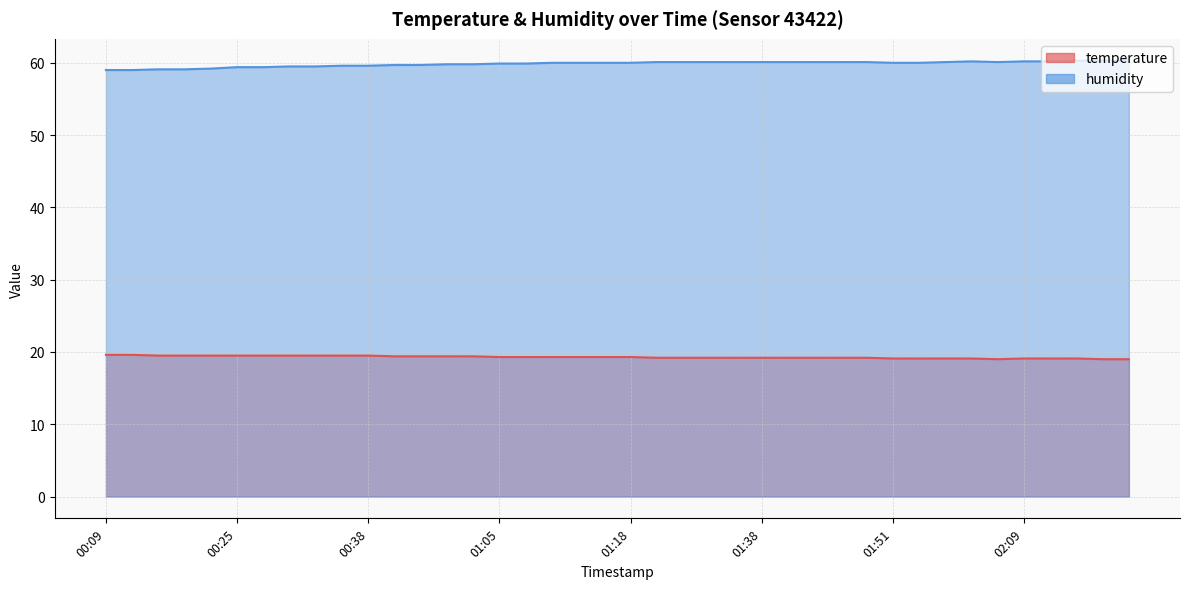

Where is the first local minimum for humidity?

02:06